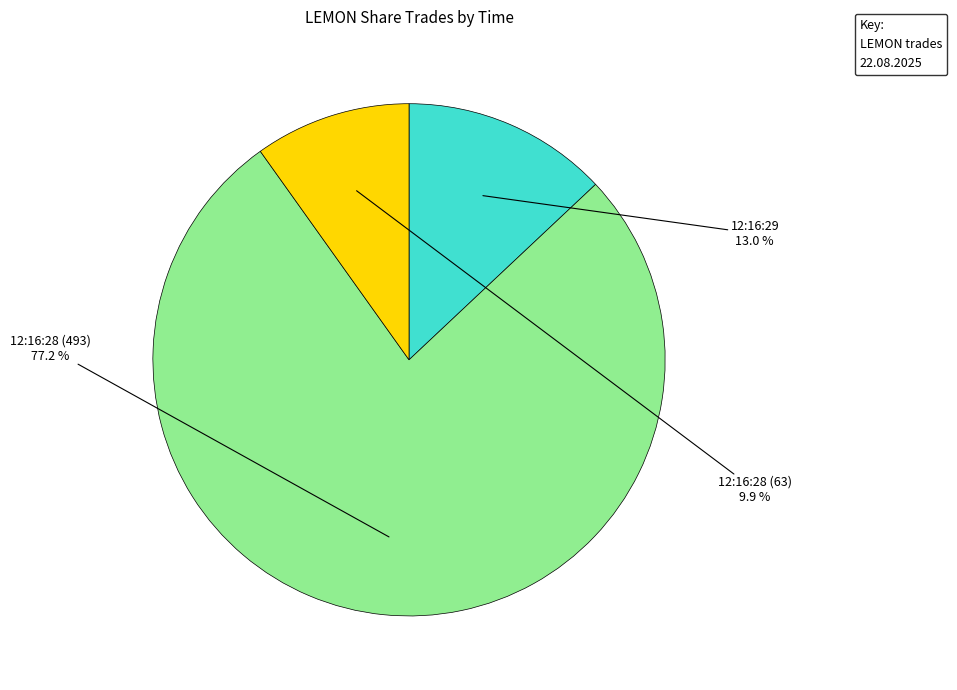

Is there a majority slice in this chart?

Yes